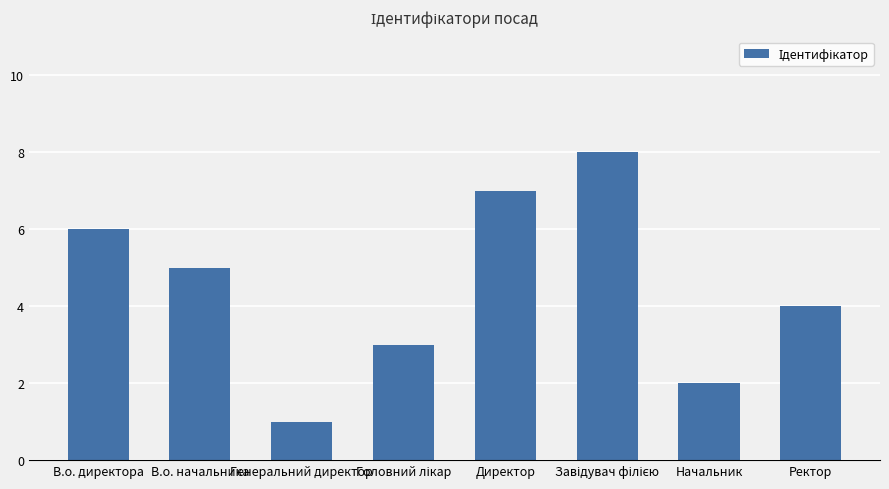

Between В.о. директора and В.о. начальника, which is larger?

В.о. директора